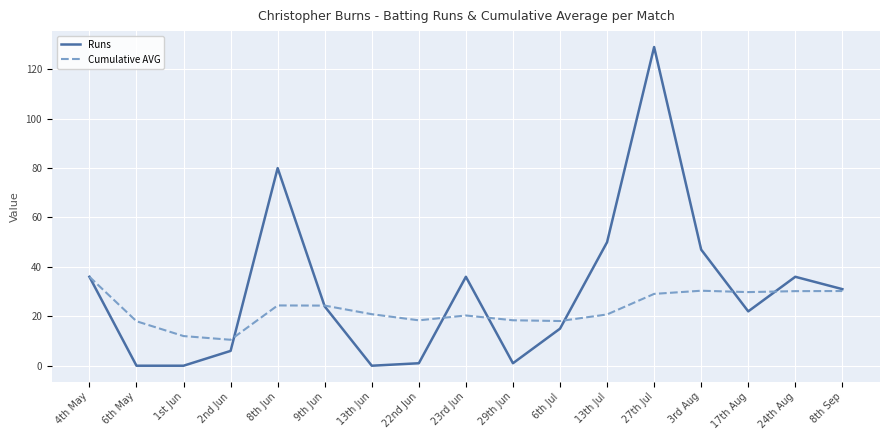

Does the chart have visible grid lines?

Yes